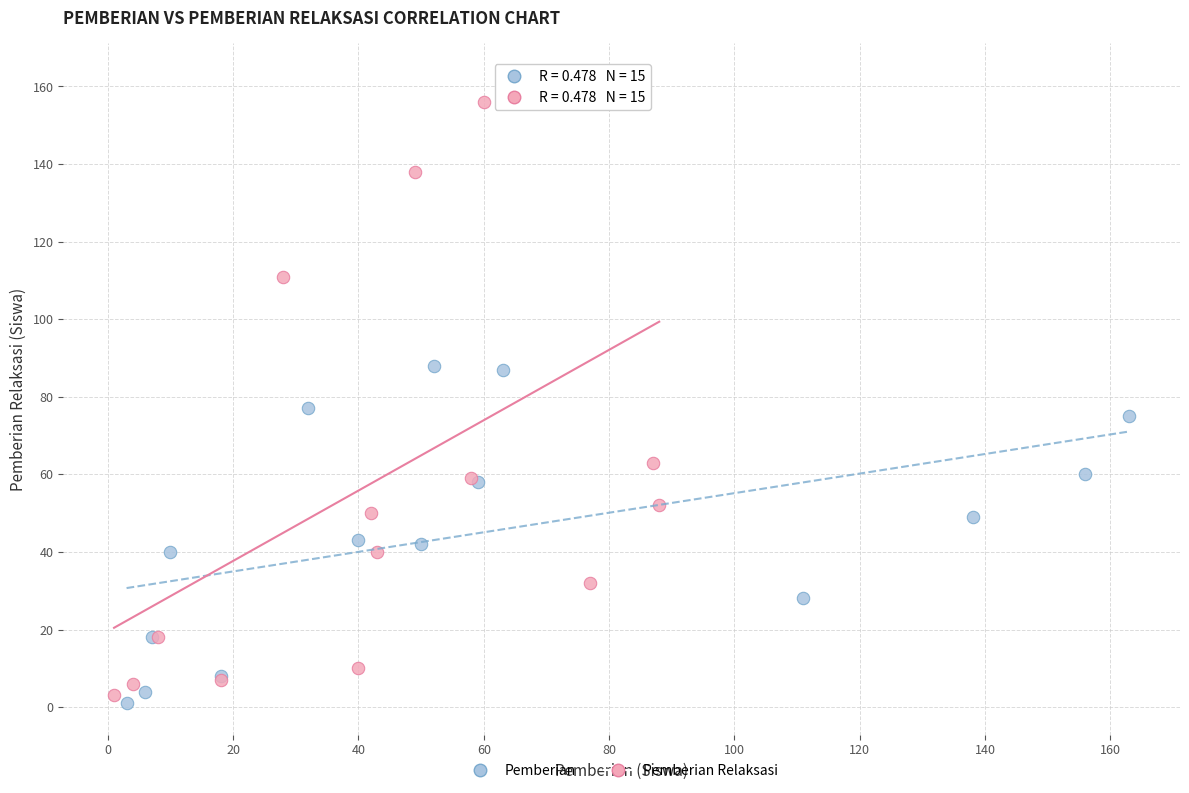

Which series contains the highest Y value?

Pemberian Relaksasi